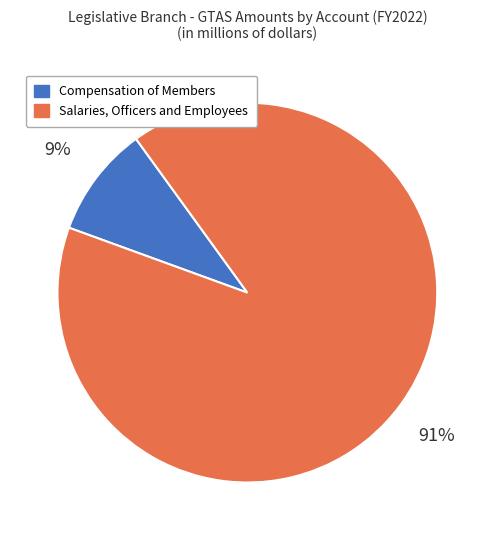

Which slice is the smallest?

Compensation of Members